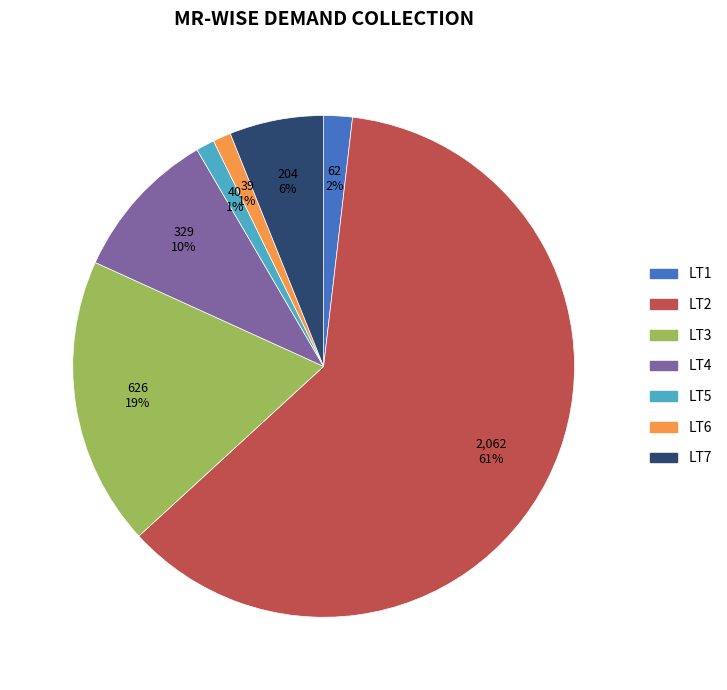

Is it true that LT4 is 10% of the pie?

True